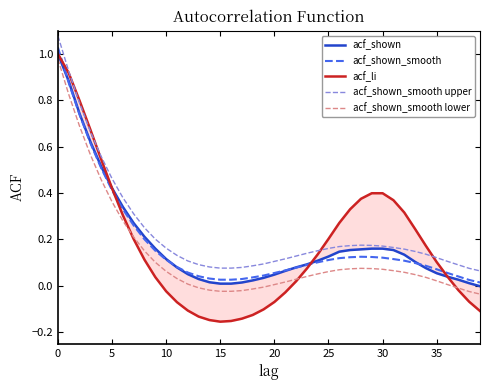

What is the value of the acf_shown_smooth point at the 13th from the left?

0.1